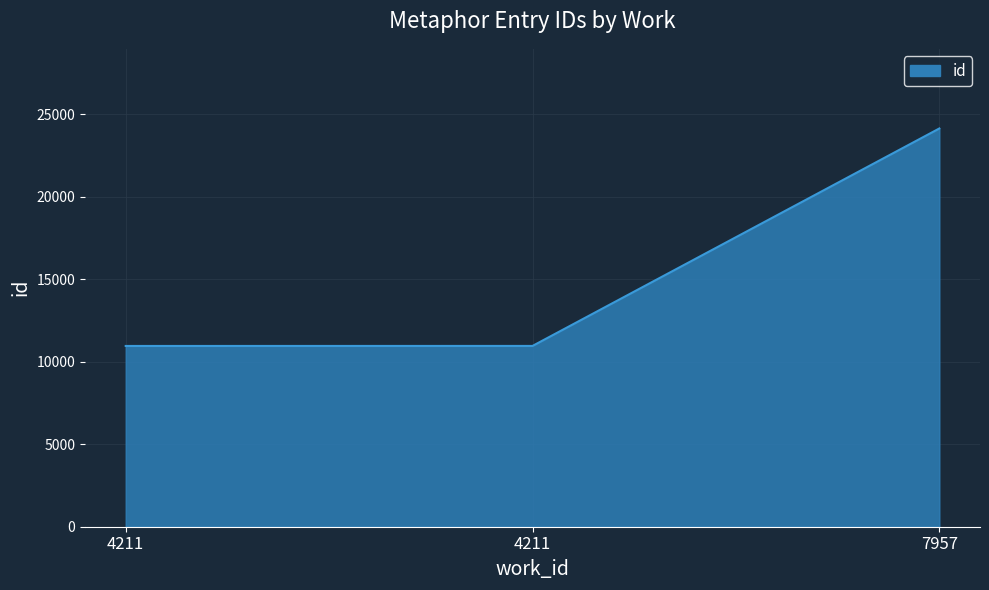

True or false: the data shows 10954 at 4211.

True